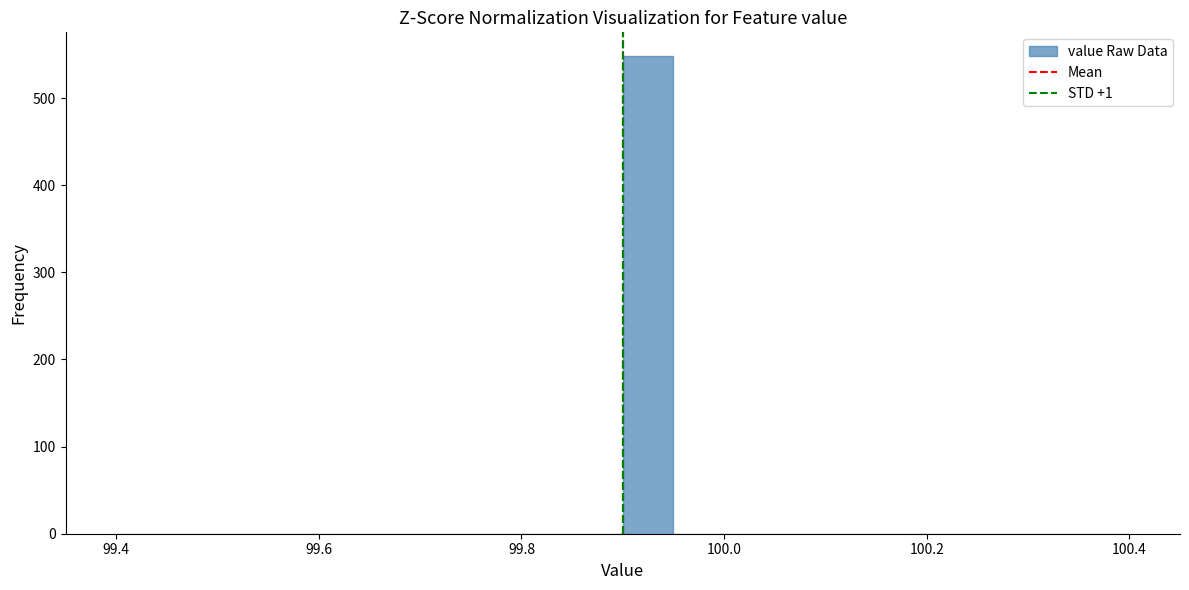

Read against the x-axis, roughly where is the centre of the tallest bar?

99.92